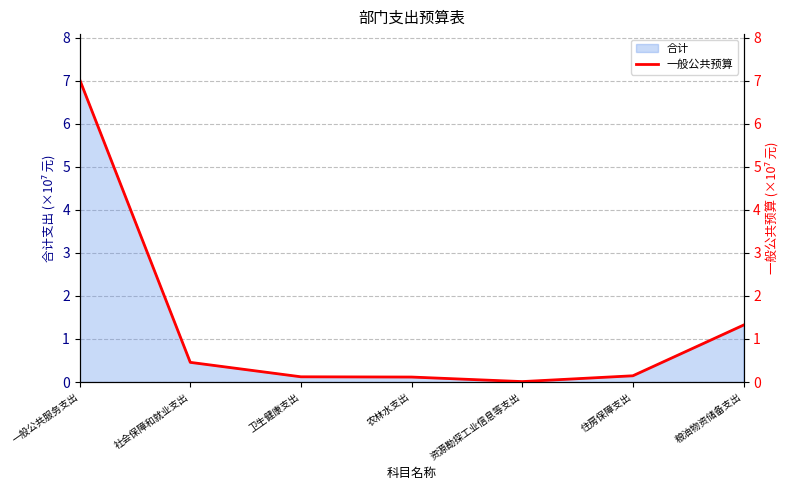

What value does the data have at 卫生健康支出?

0.1